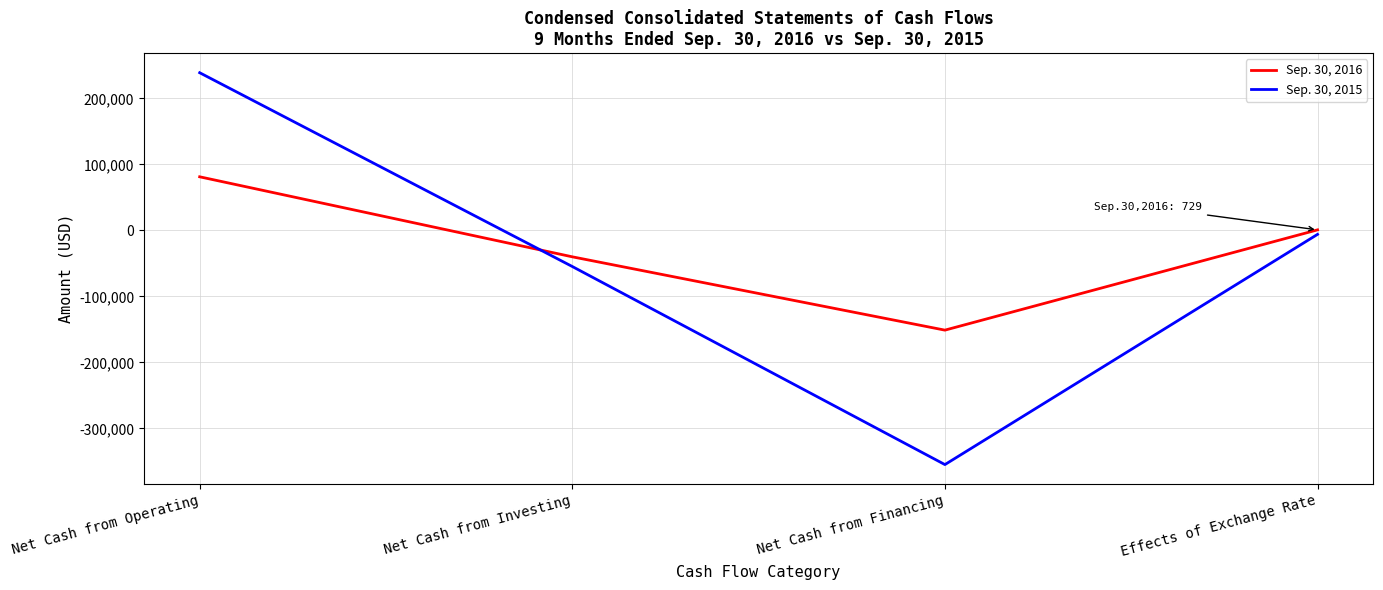

What is the average value of the Sep. 30, 2015 series?

-44262